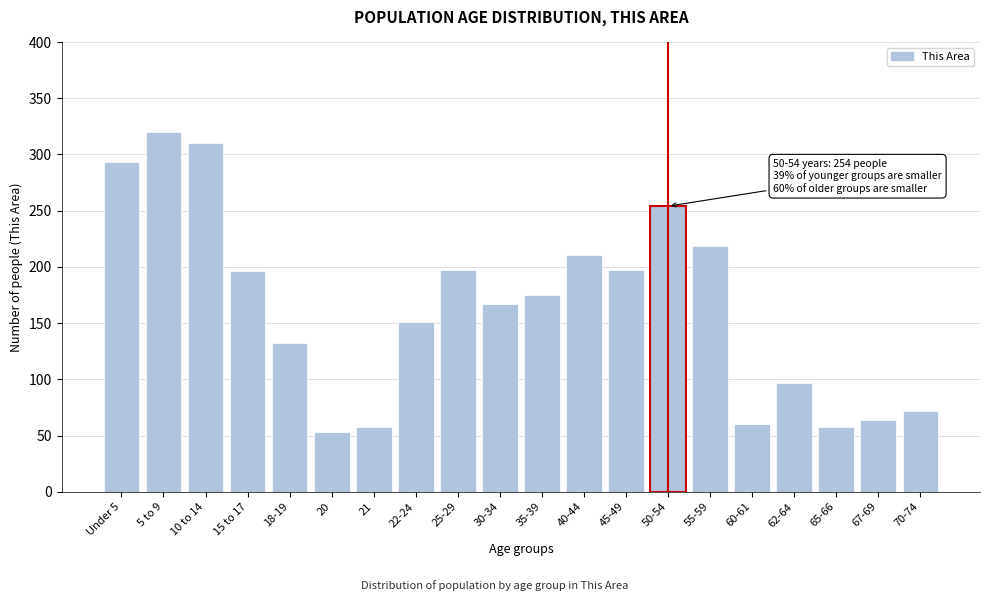

Is it true that the value at 18-19 is 132?

True